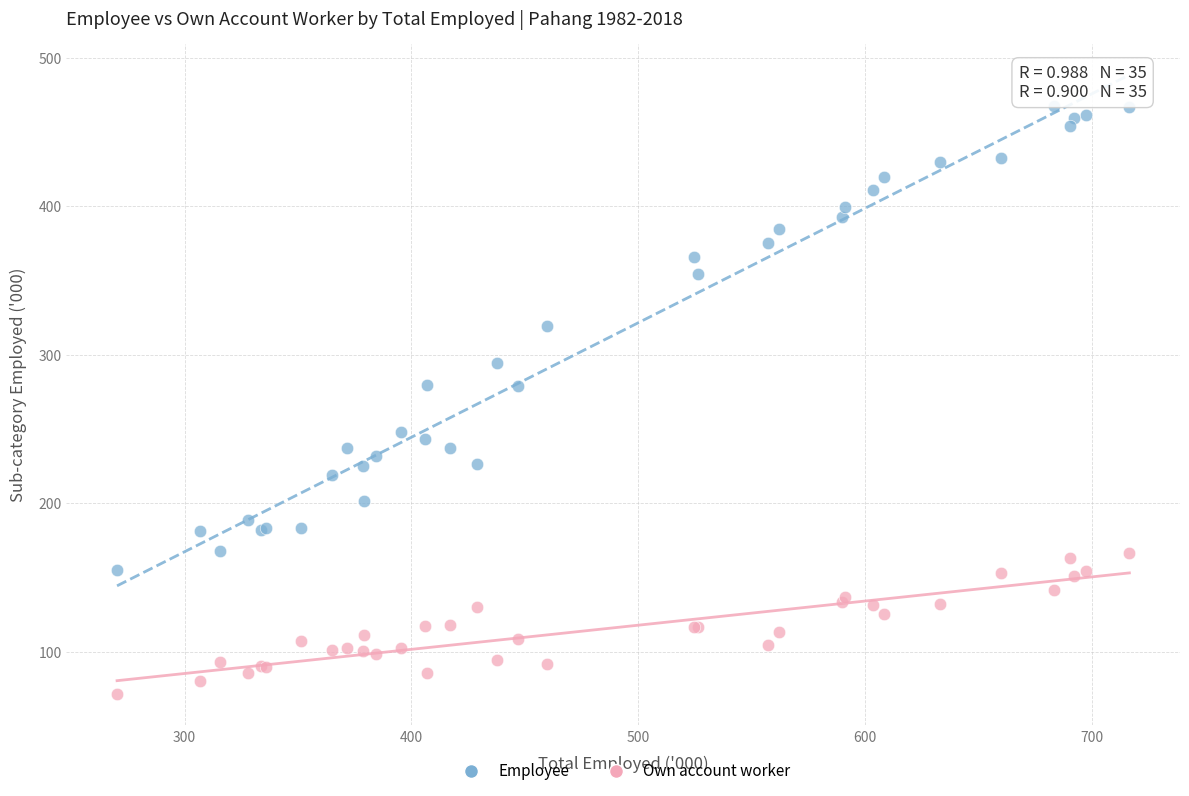

Which series reaches the maximum Y coordinate?

Employee